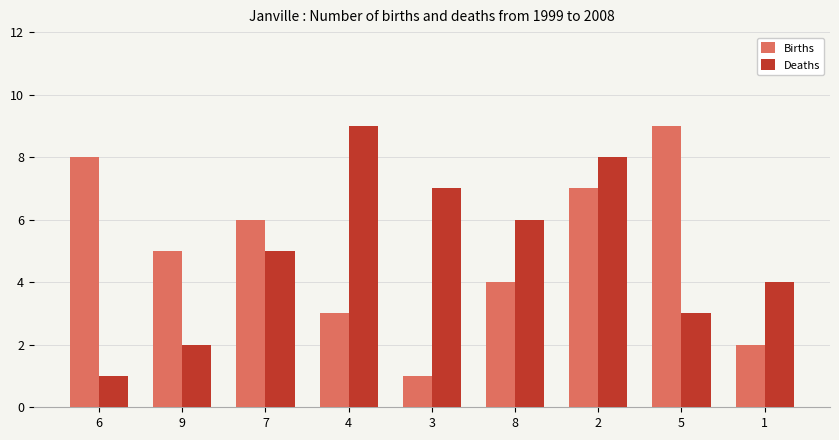

Rank the series at 3 from highest to lowest value.

Deaths, Births